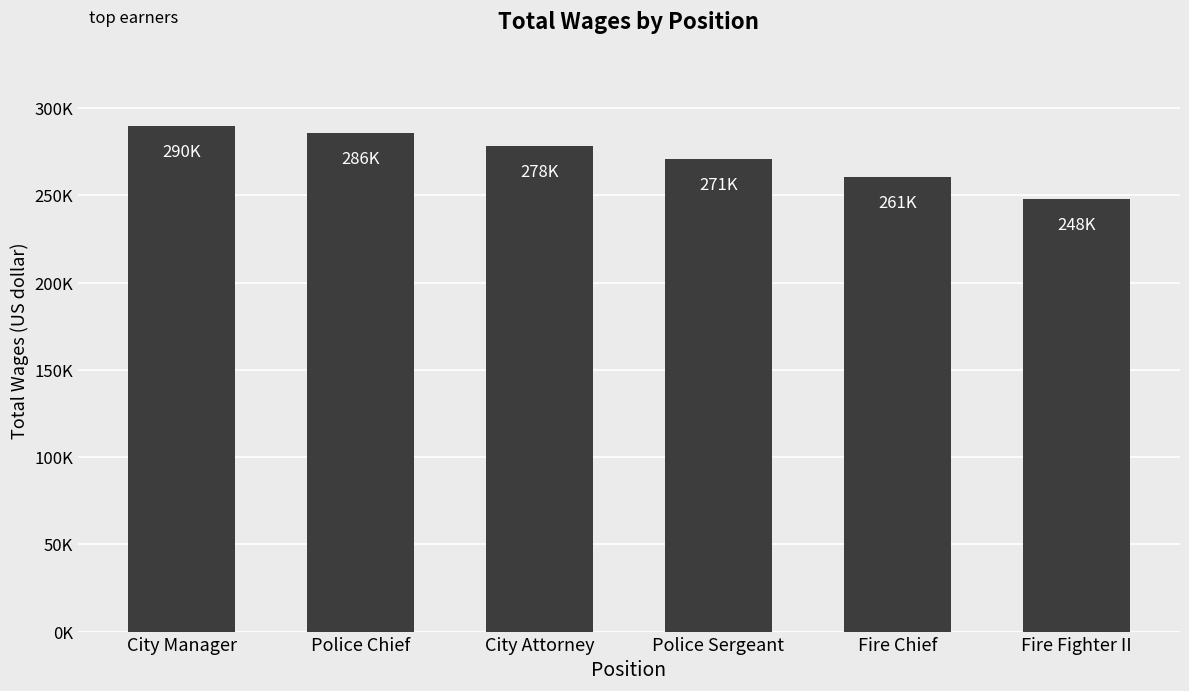

Does the chart contain any negative values?

No